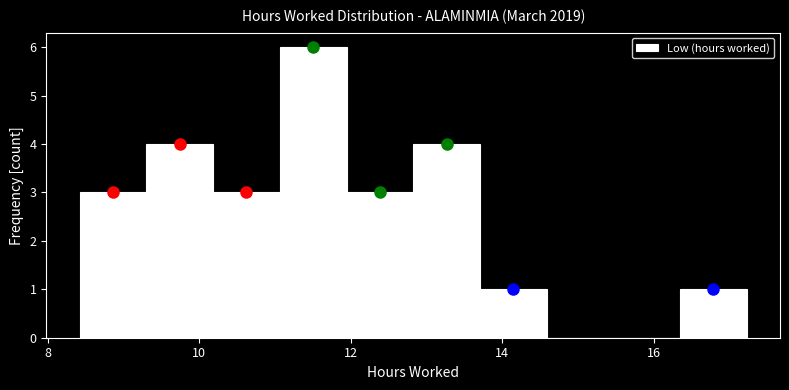

Reading left to right, list every bar in this chart as the range it spans on the x-axis followed by its height. Neither the bar edges nor the heights are printed on the chart, so give them approximately, as read against the axes.

8.4 to 9.4: 3
9.4 to 10.2: 4
10.2 to 11.0: 3
11.0 to 12.0: 6
12.0 to 12.8: 3
12.8 to 13.8: 4
13.8 to 14.6: 1
14.6 to 15.4: 0
15.4 to 16.4: 0
16.4 to 17.2: 1